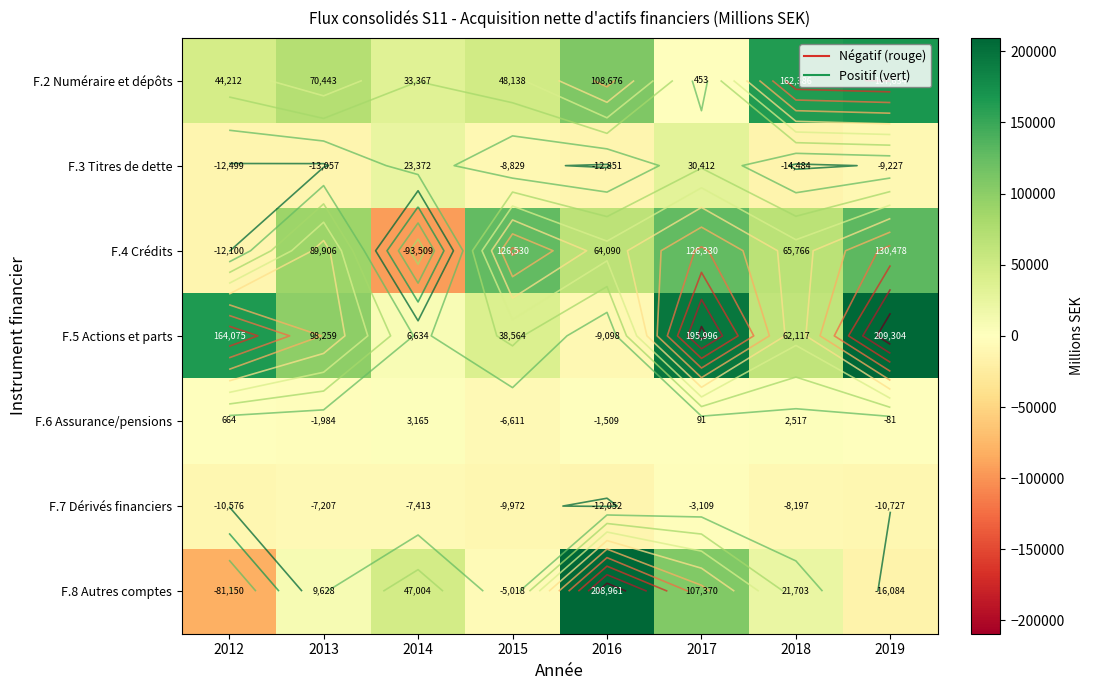

Count the number of data series in this chart.

7